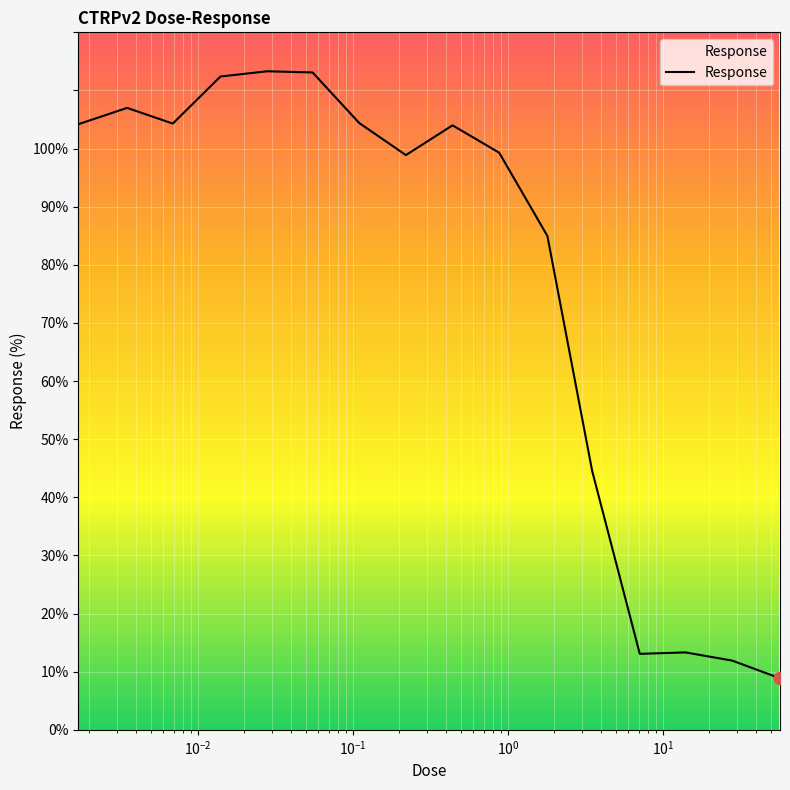

What is the smallest value displayed?

8.9